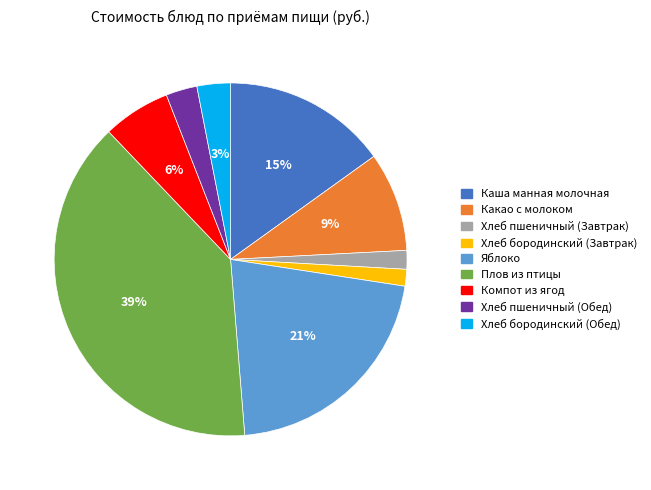

Is it true that Яблоко is 21% of the pie?

True